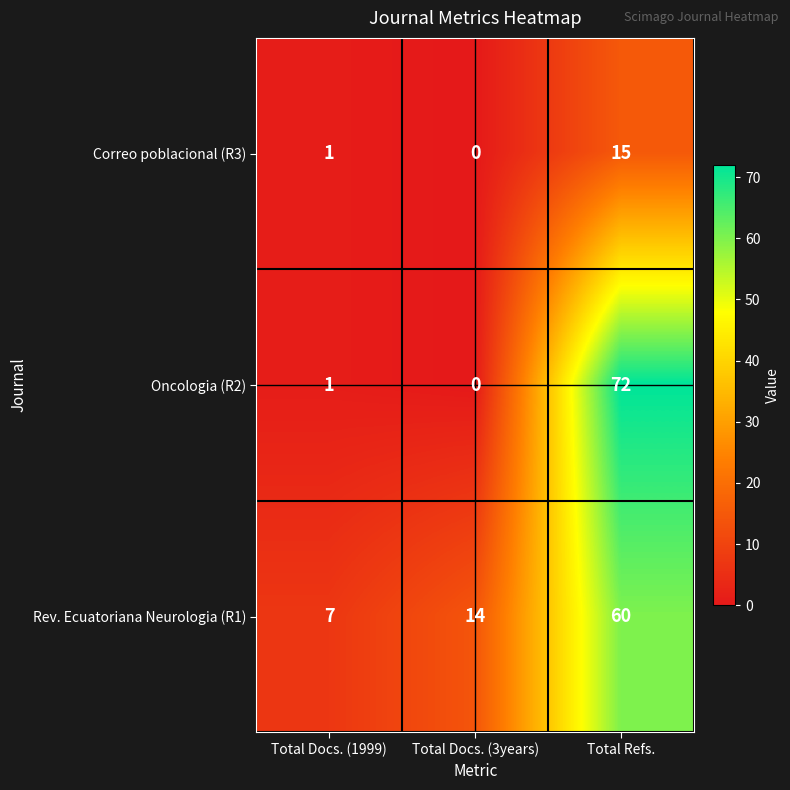

Reading right to left, extract all data points from this chart.

Correo poblacional (R3): Total Refs.=15	Total Docs. (3years)=0	Total Docs. (1999)=1
Oncologia (R2): Total Refs.=72	Total Docs. (3years)=0	Total Docs. (1999)=1
Rev. Ecuatoriana Neurologia (R1): Total Refs.=60	Total Docs. (3years)=14	Total Docs. (1999)=7